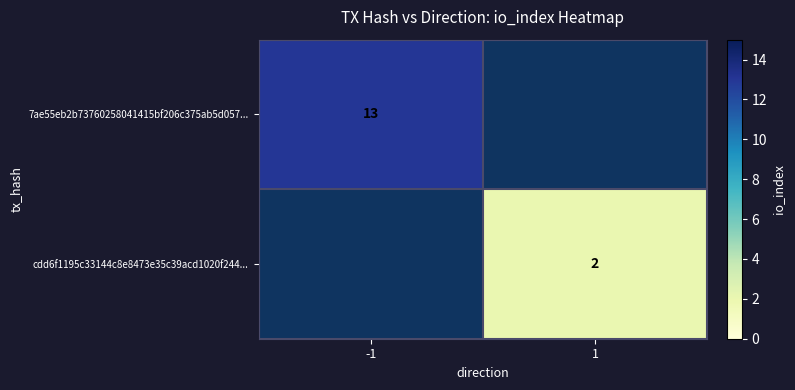

What is the difference between the highest and lowest values at -1?

13